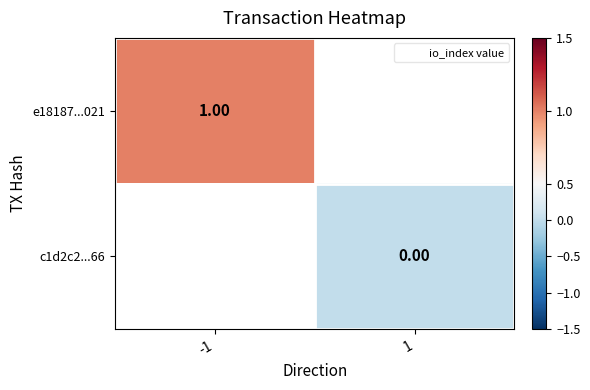

What is the maximum value for e18187...021?

1.0